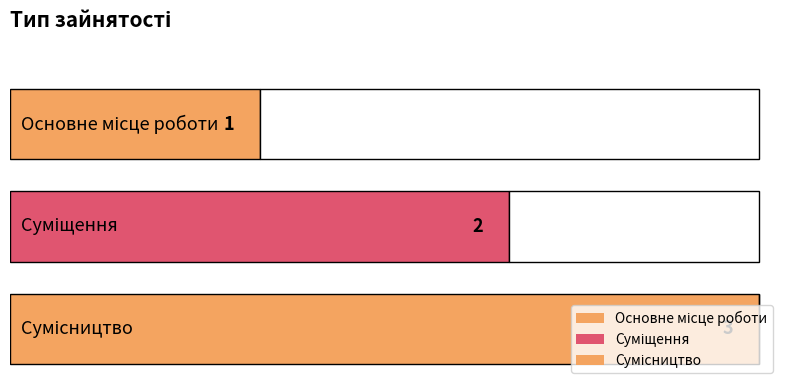

The value at Суміщення is 2. True or false?

True